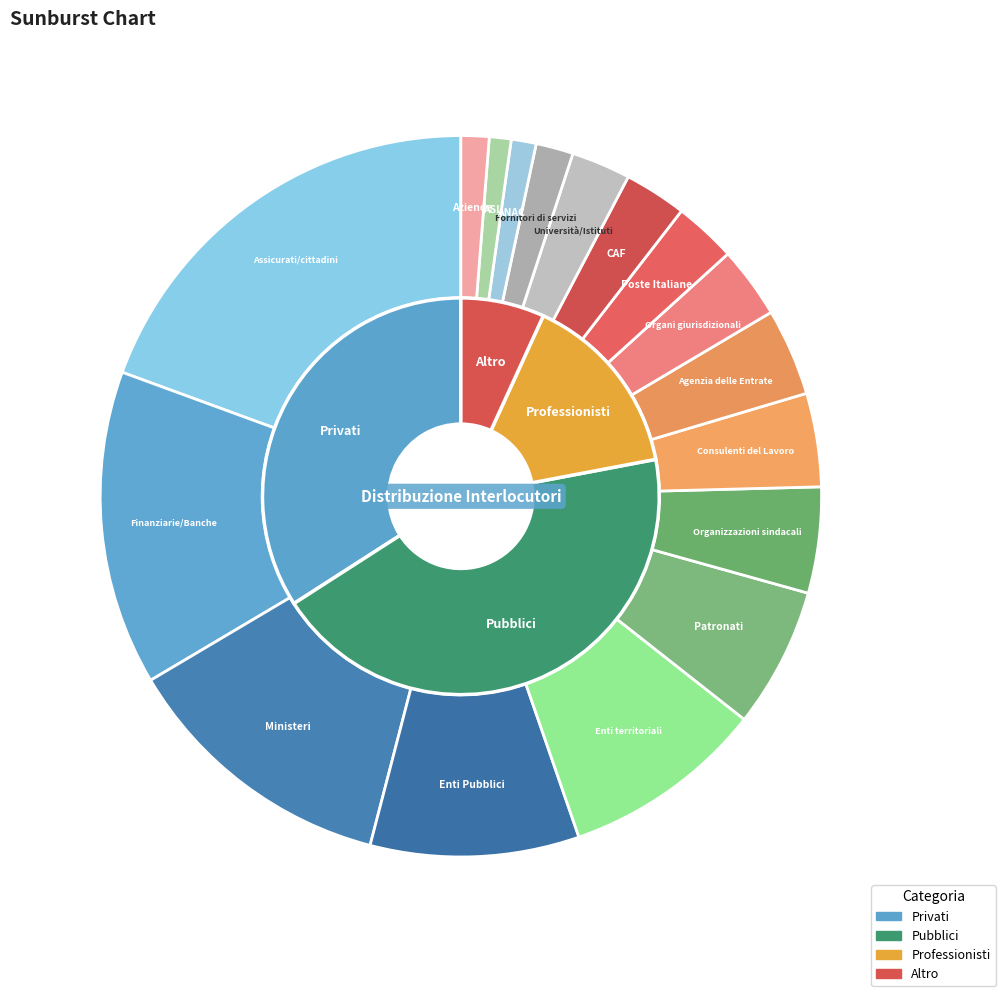

Rank the categories by value from highest to lowest.

Assicurati/cittadini, Finanziarie/Banche, Ministeri, Enti Pubblici, Enti territoriali, Patronati, Organizzazioni sindacali, Consulenti del Lavoro, Agenzia delle Entrate, Organi giurisdizionali, Poste Italiane, CAF, Università/Istituti, Fornitori di servizi, Aziende, ANAC, ASL